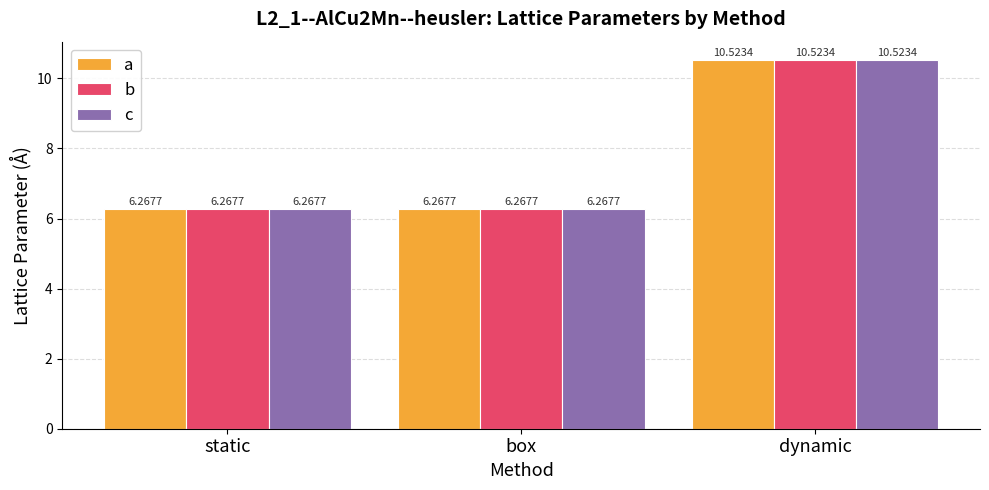

What is the sum of the b values at dynamic and static?

16.8